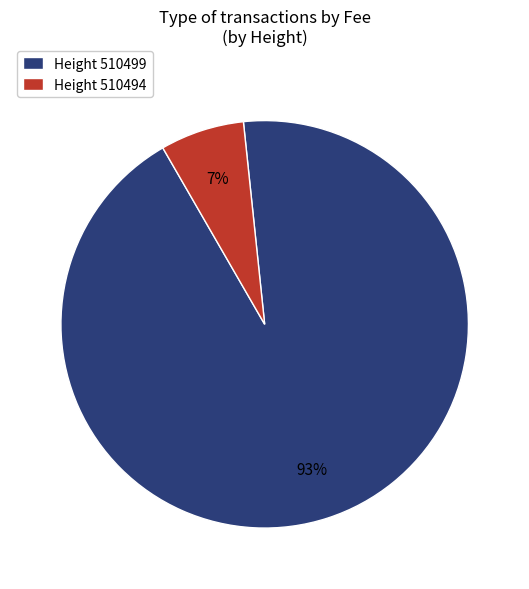

To the nearest percent, what is the average slice percentage?

50%